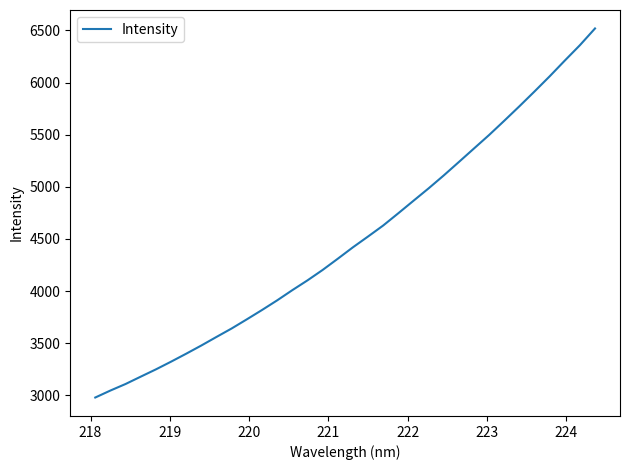

What is the difference between the maximum and minimum values?

3541.6